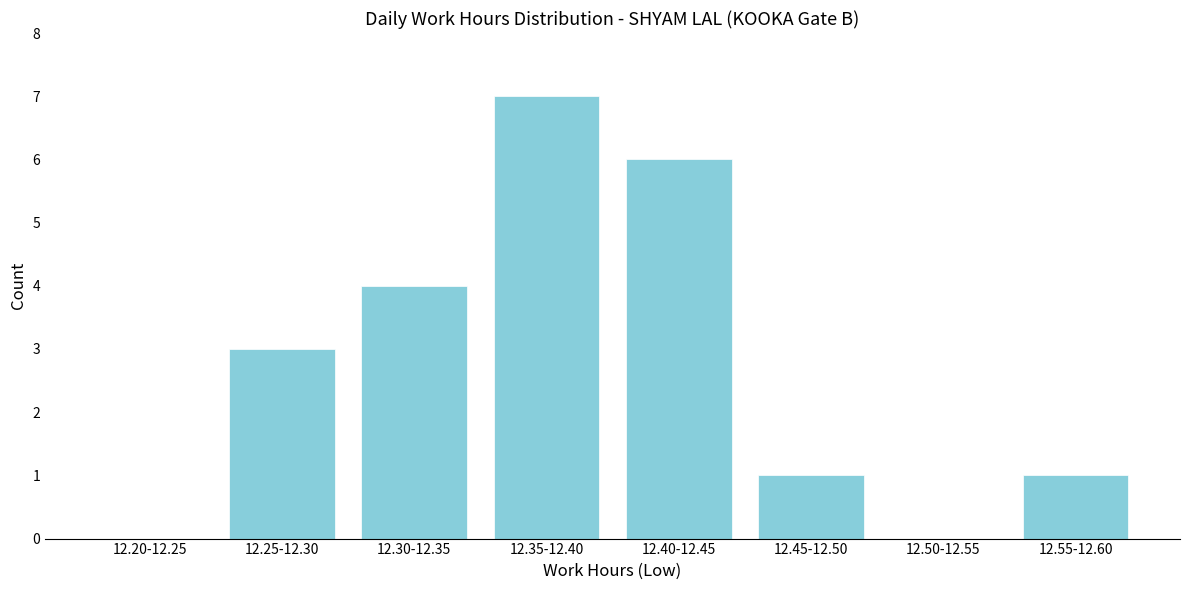

Reading right to left, list all the values displayed in this chart.

12.55-12.60=1	12.50-12.55=0	12.45-12.50=1	12.40-12.45=6	12.35-12.40=7	12.30-12.35=4	12.25-12.30=3	12.20-12.25=0